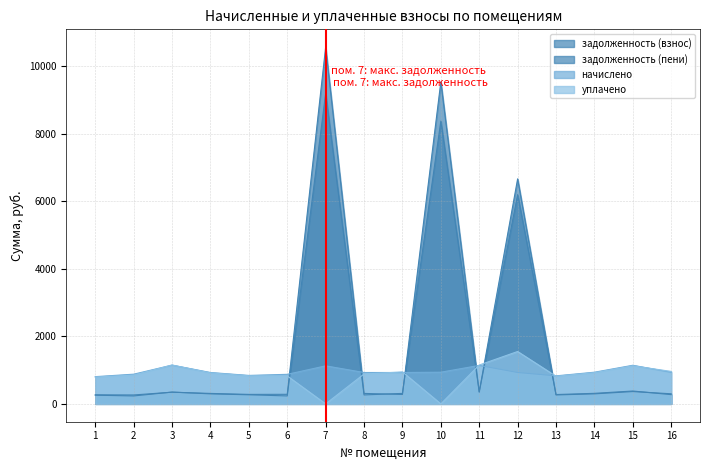

What are all the series names shown in the legend?

задолженность (взнос), задолженность (пени), начислено, уплачено